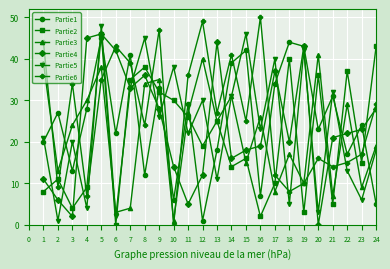

True or false: Partie3 has a value of 56 at 7.

False